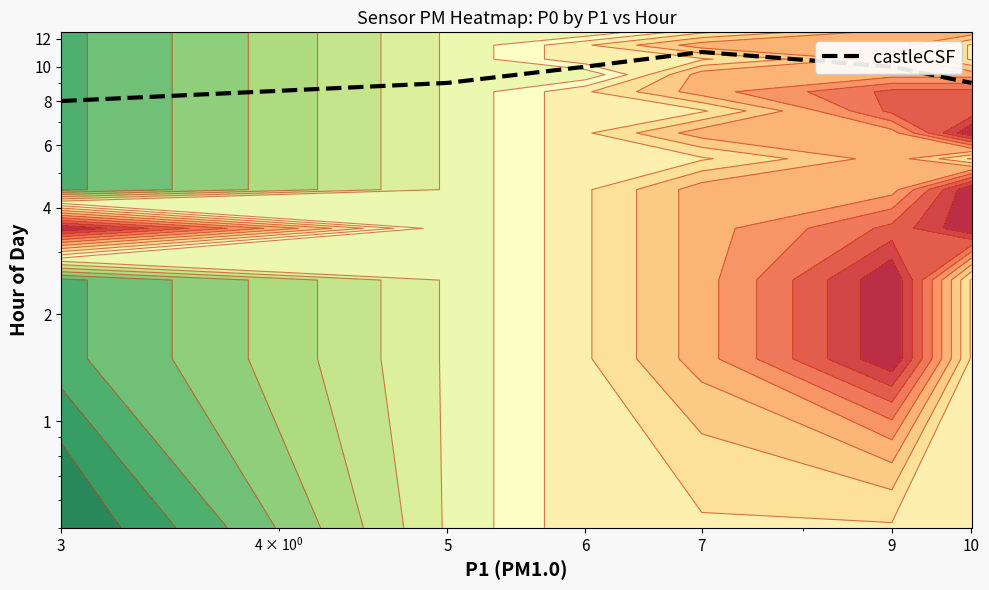

At which category does the chart reach its minimum across all series?

3